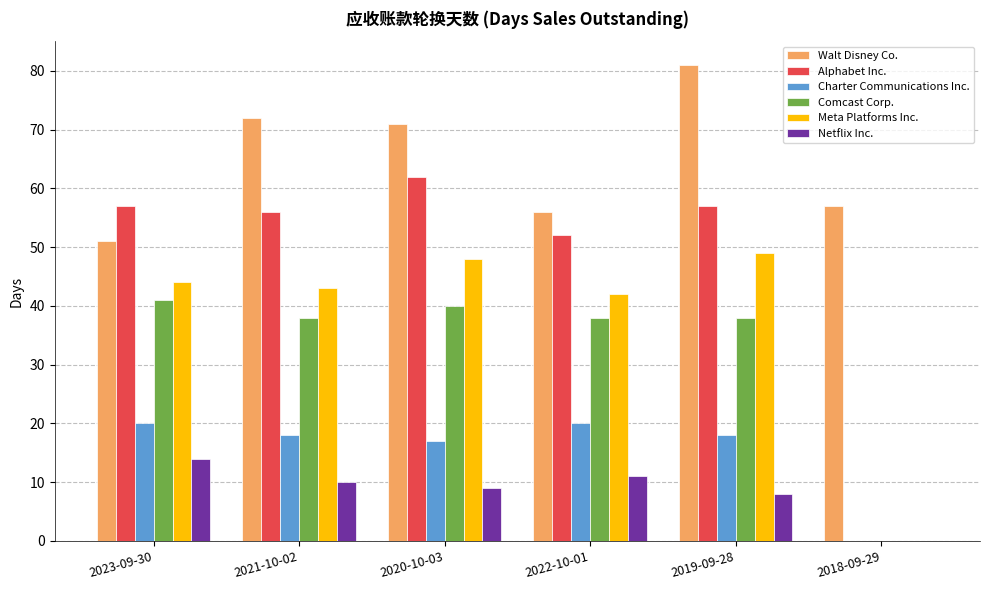

What is the total value across all series at 2023-09-30?

227